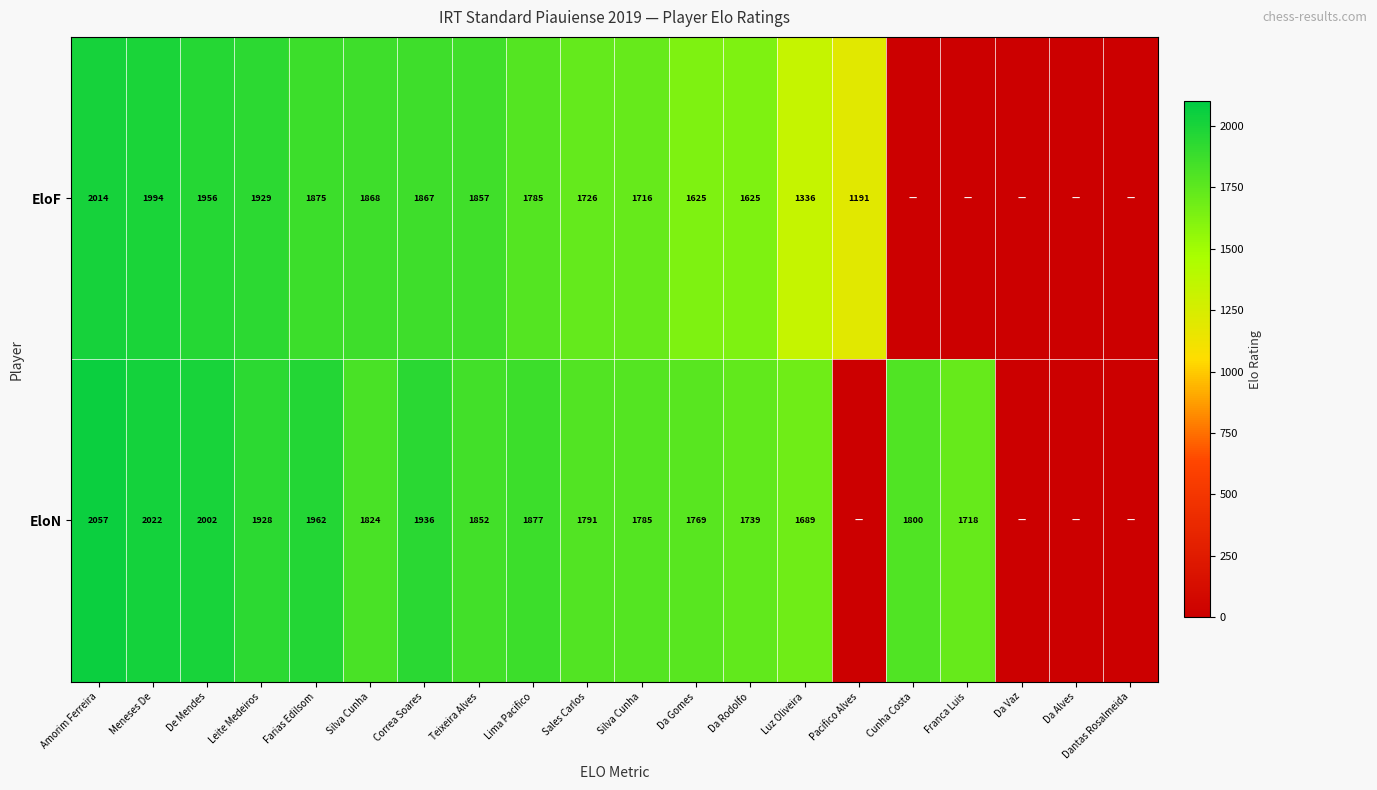

What is the spread (max minus min) of values at Luz Oliveira?

353